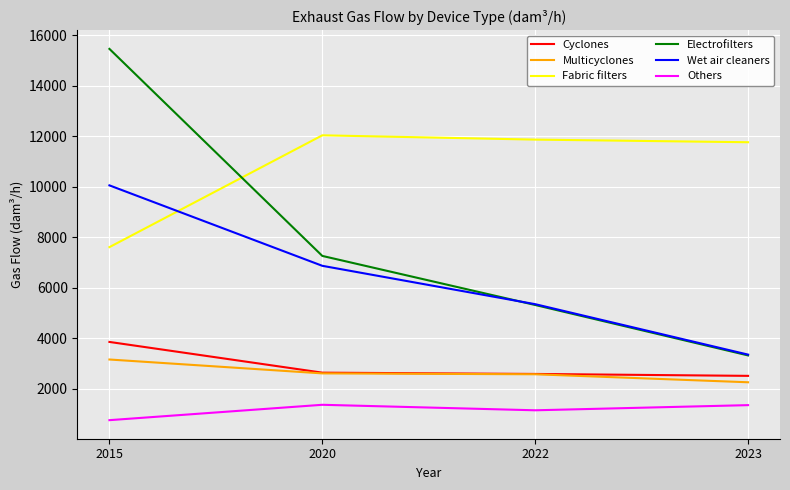

Which label corresponds to the smallest value in the chart?

2015